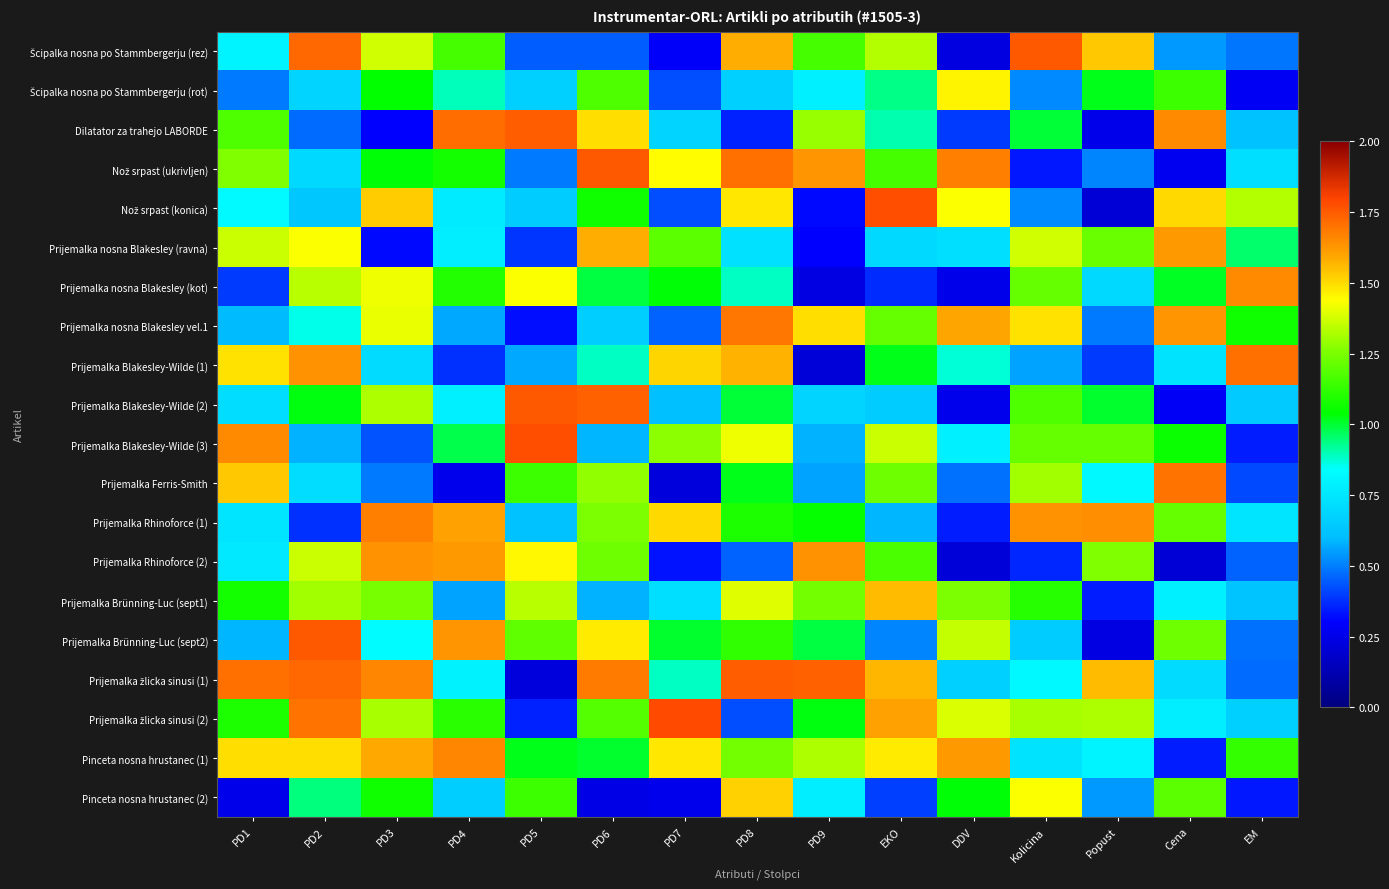

Which series has the widest spread of values?

Nož srpast (konica)